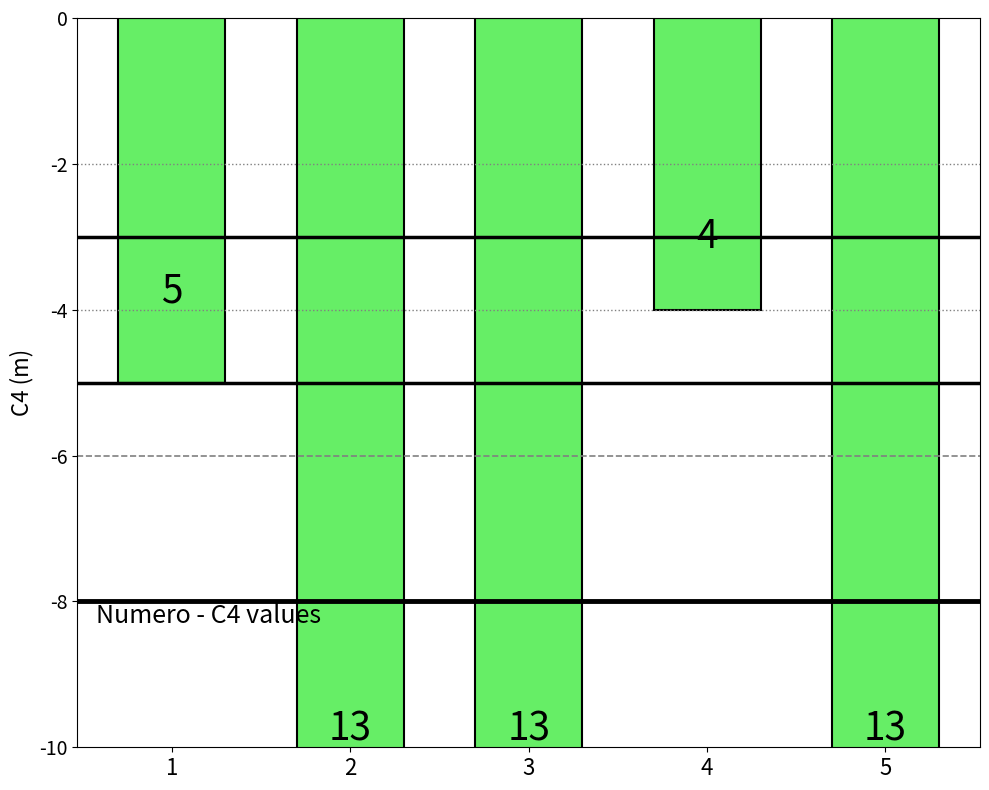

What is the average value?

10